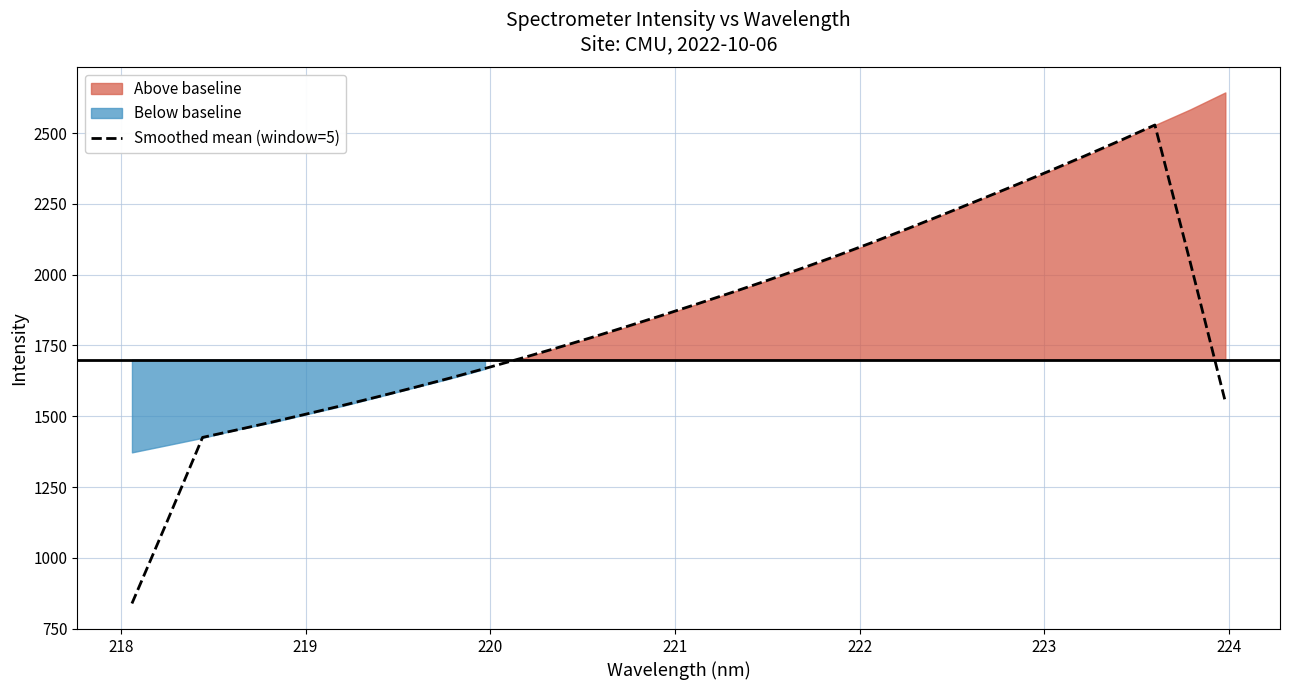

How many data points does each series have?

32